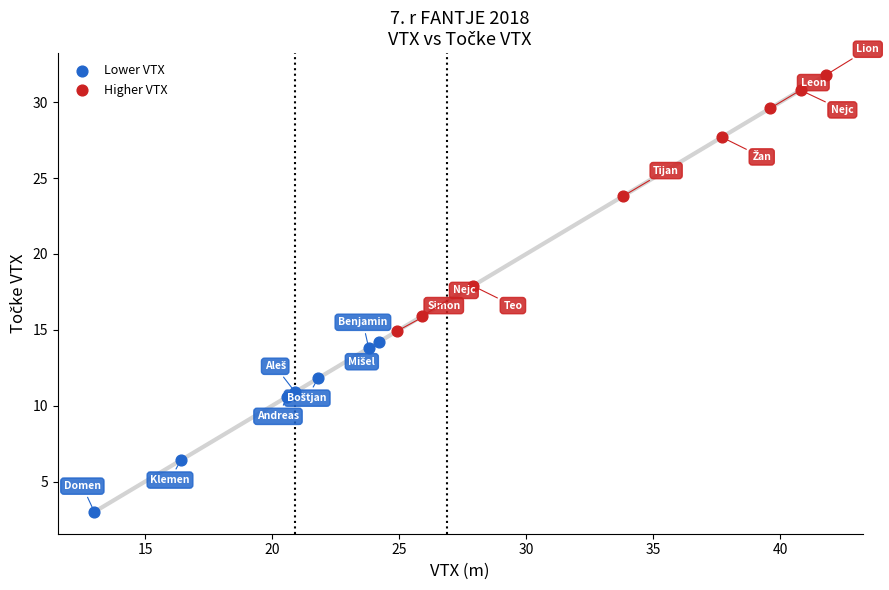

Which series reaches the maximum Y coordinate?

Higher VTX